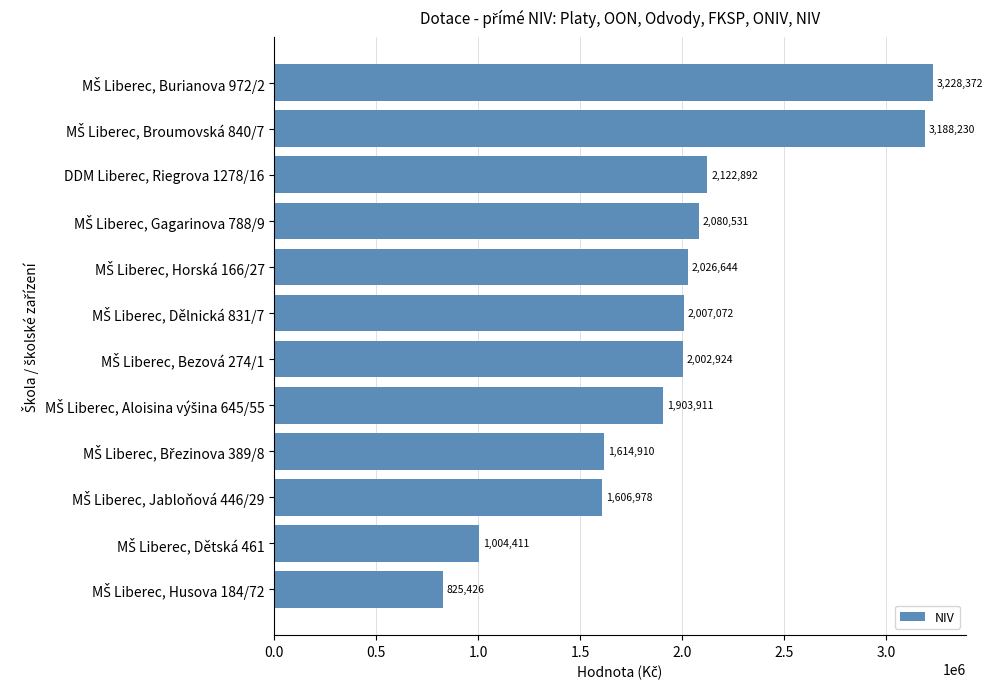

What is the difference between the second highest and second lowest values?

2183819